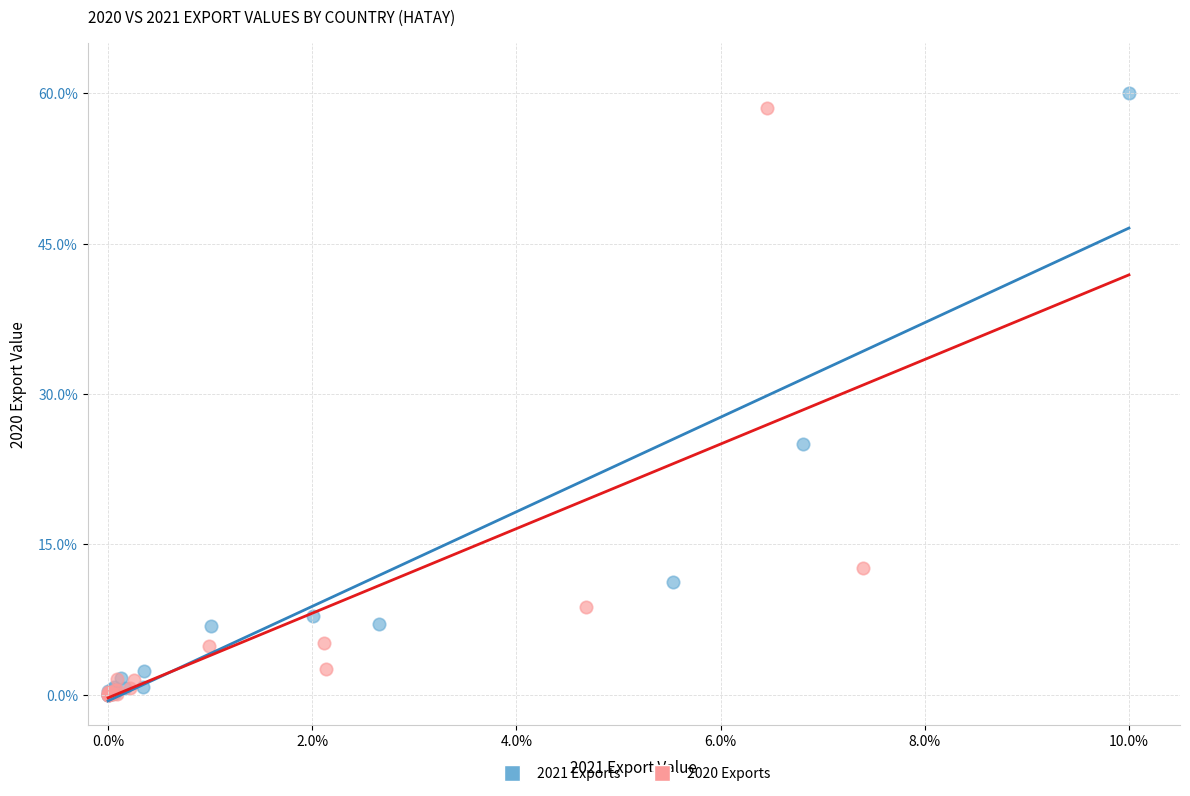

Which series has the largest Y range (max minus min)?

2021 Exports